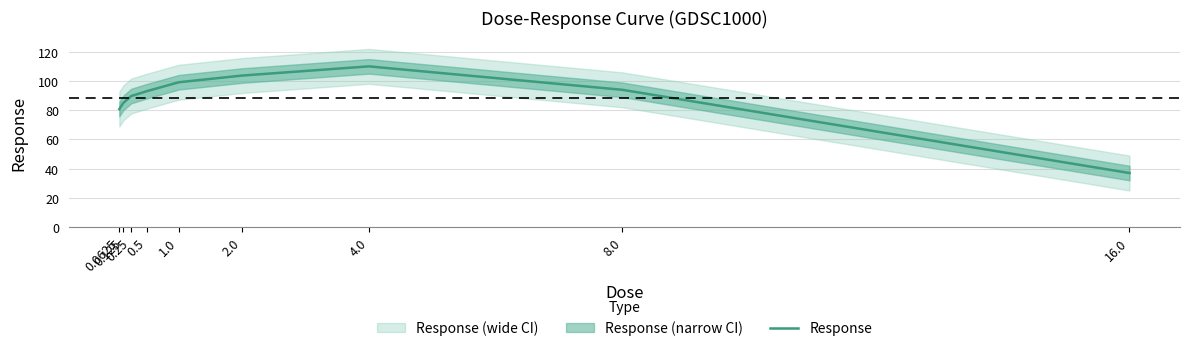

What is the value of the 5th point from the left?

99.3